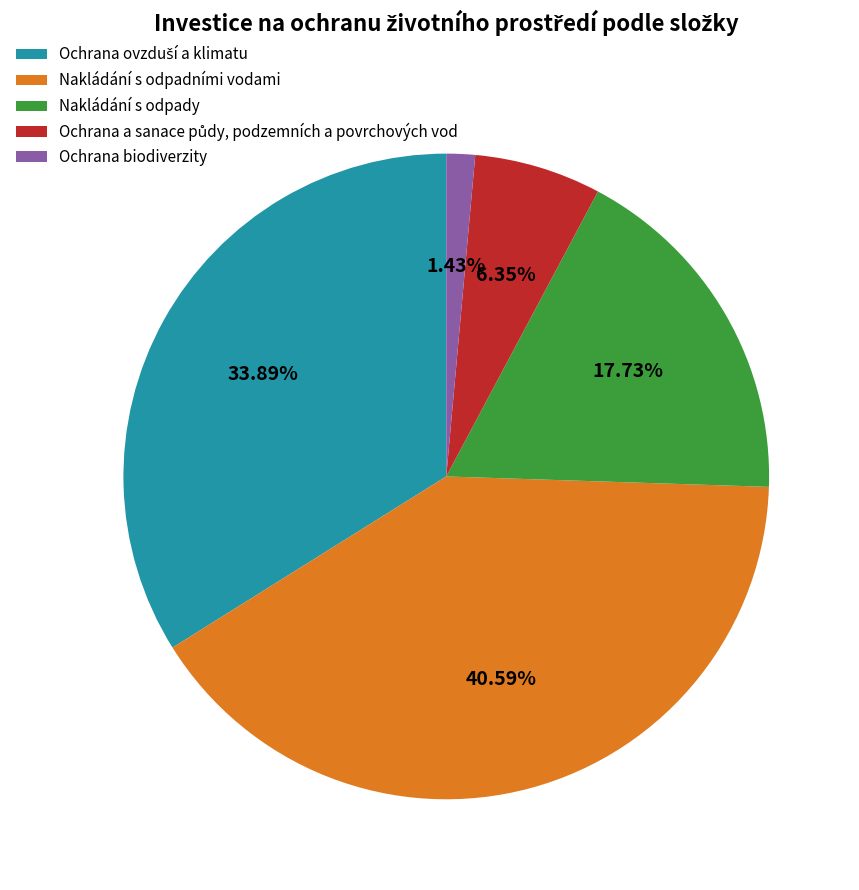

Does any single category account for the majority?

No